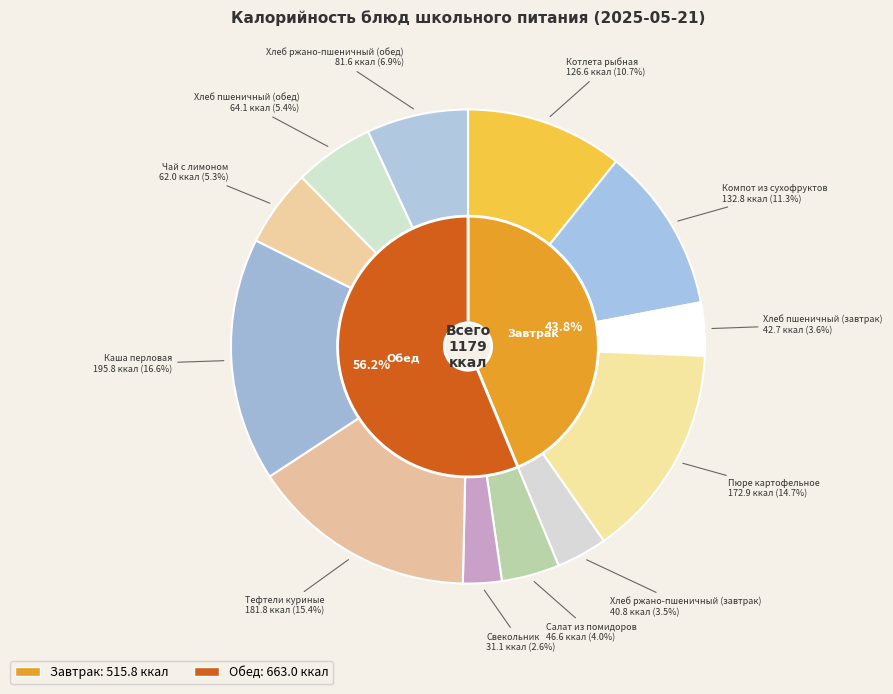

To the nearest percent, what is the combined percentage of Котлета рыбная and Каша перловая?

27%